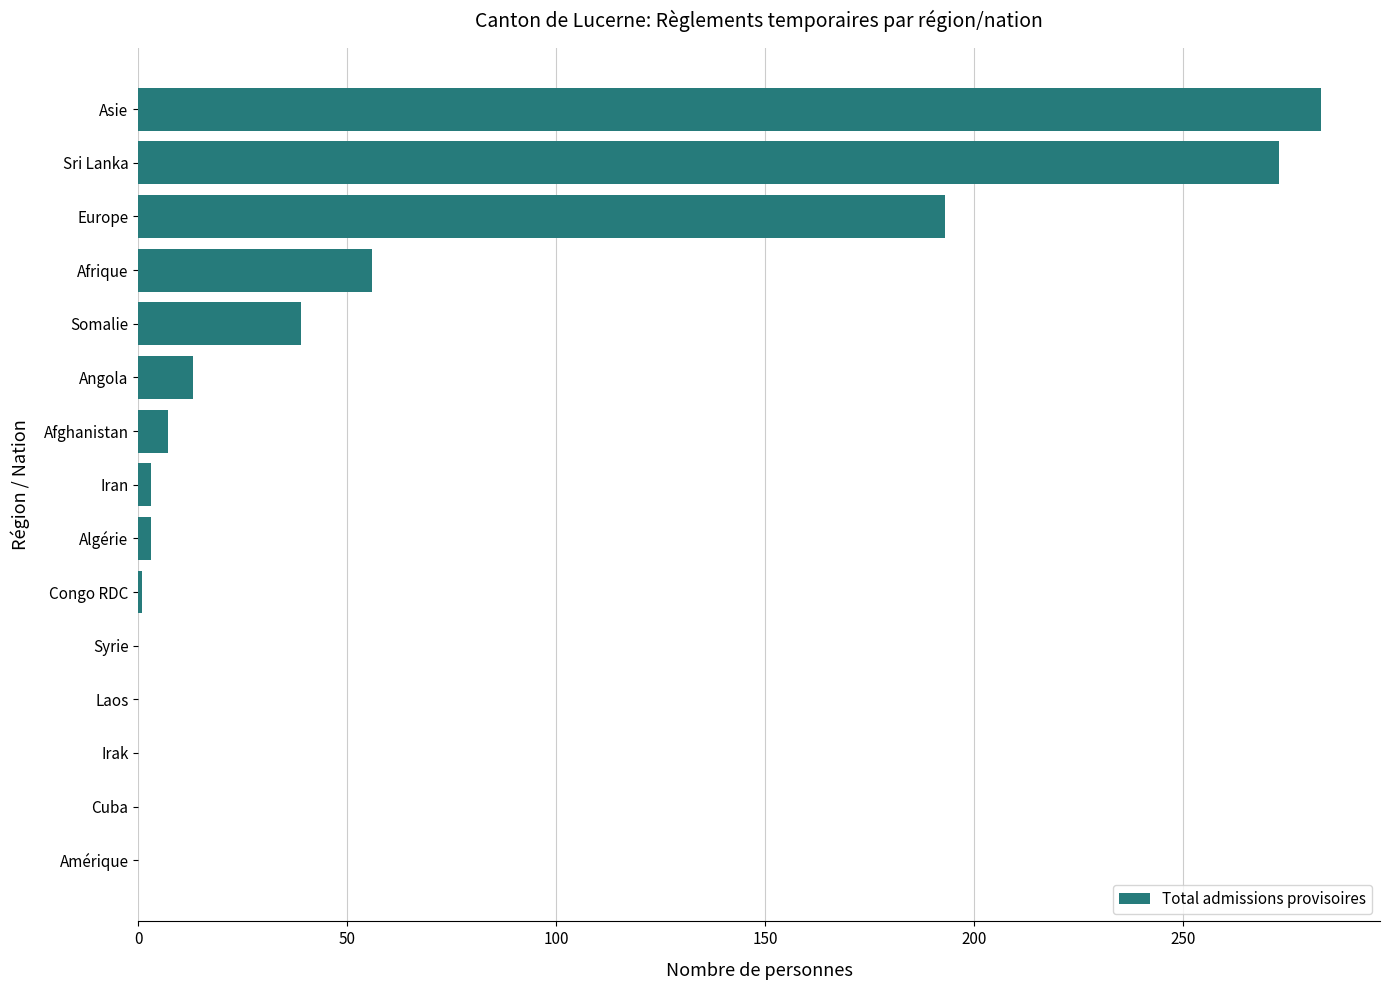

The value at Sri Lanka is 422. True or false?

False